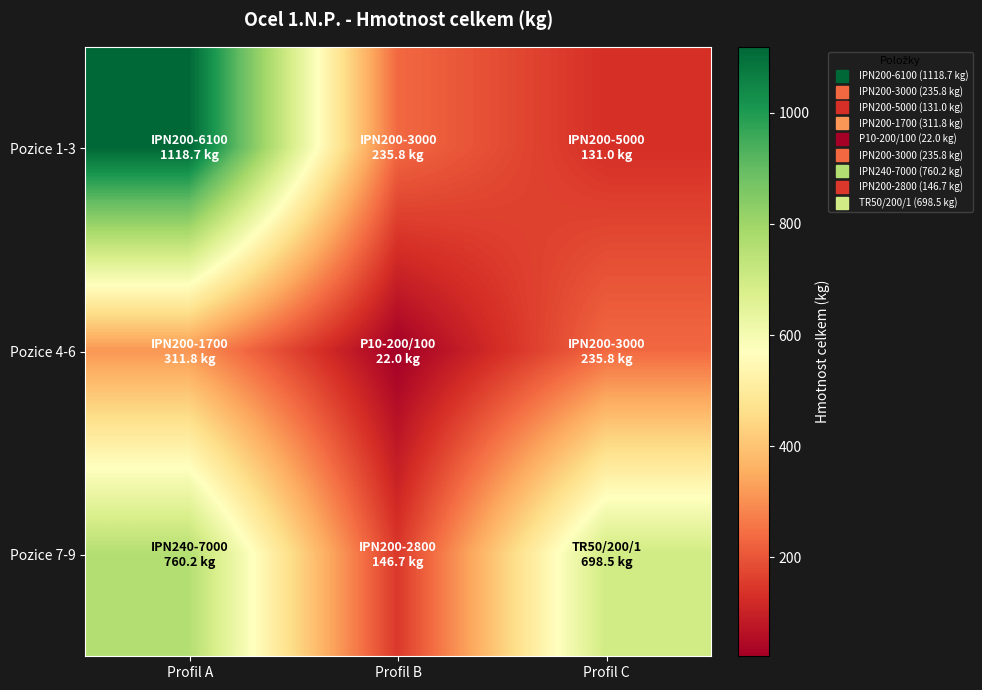

Which series has the largest total across all categories?

Pozice 7-9